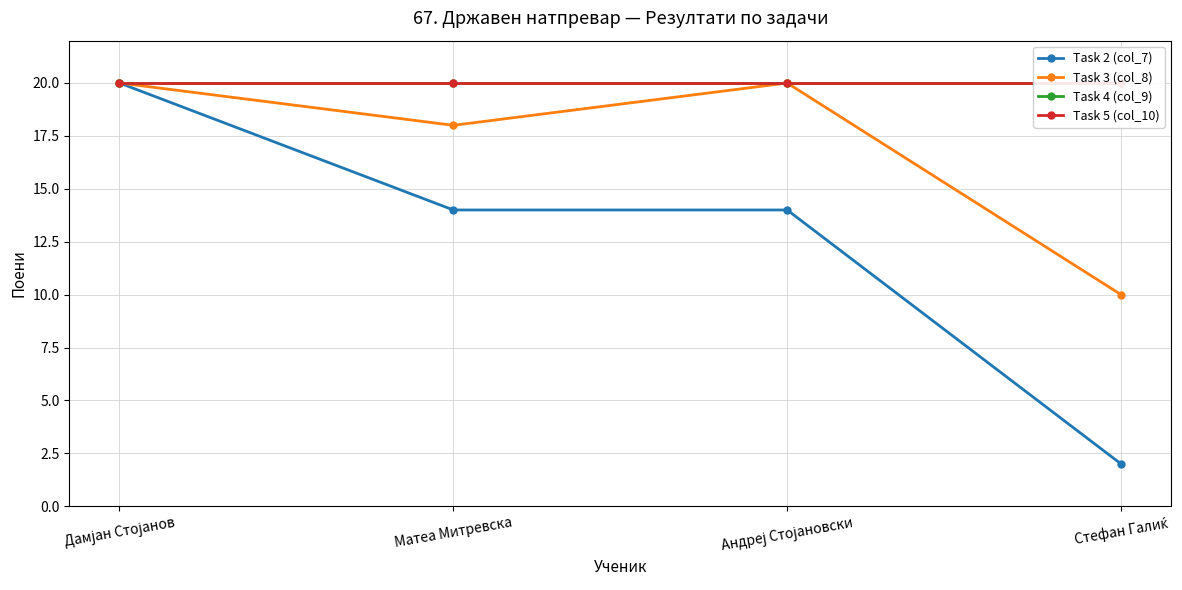

List the labels in order of Task 4 (col_9) value, largest first.

Дамјан Стојанов, Матеа Митревска, Андреј Стојановски, Стефан Галиќ